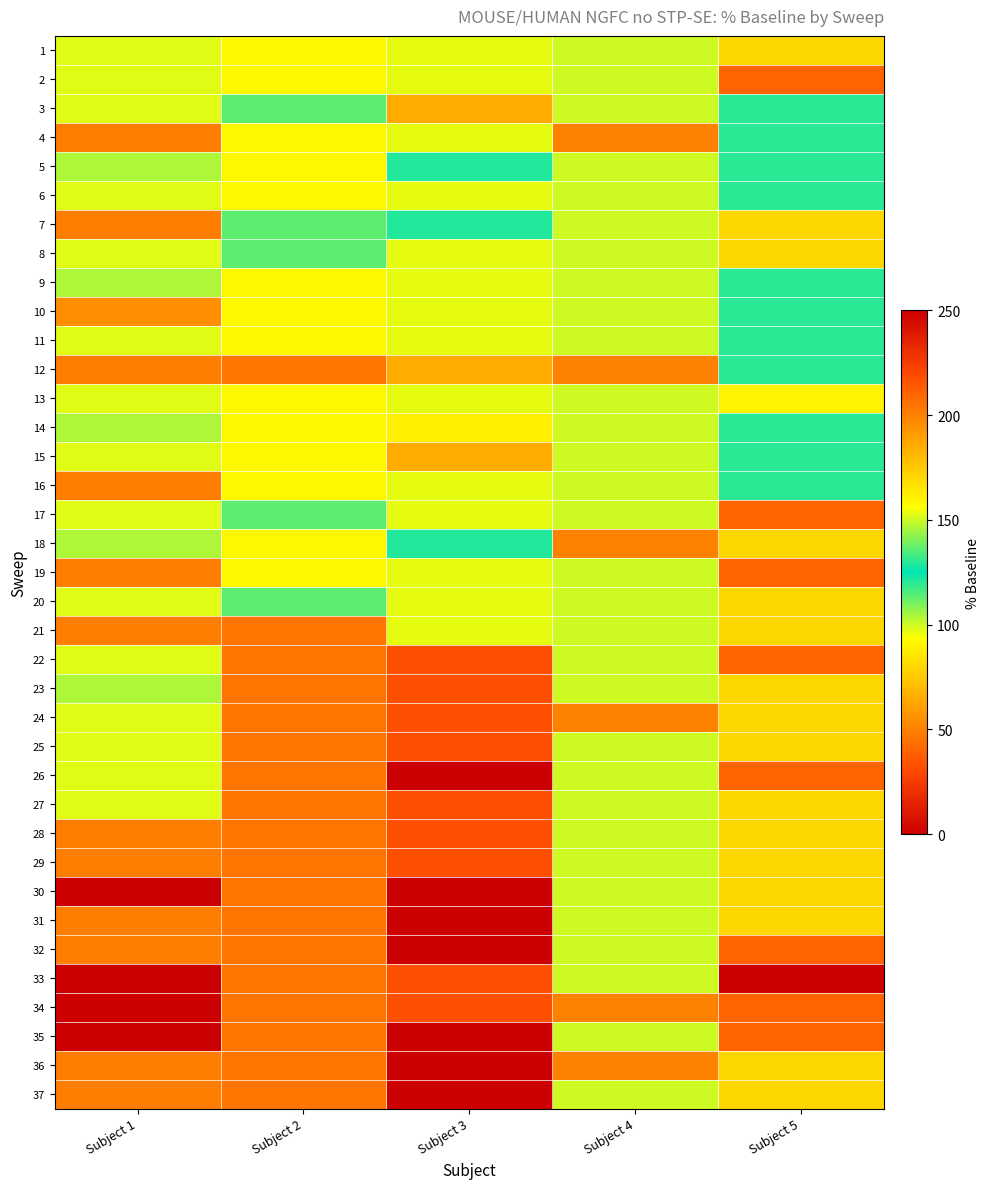

At which category is the sum across all series the highest?

Subject 4